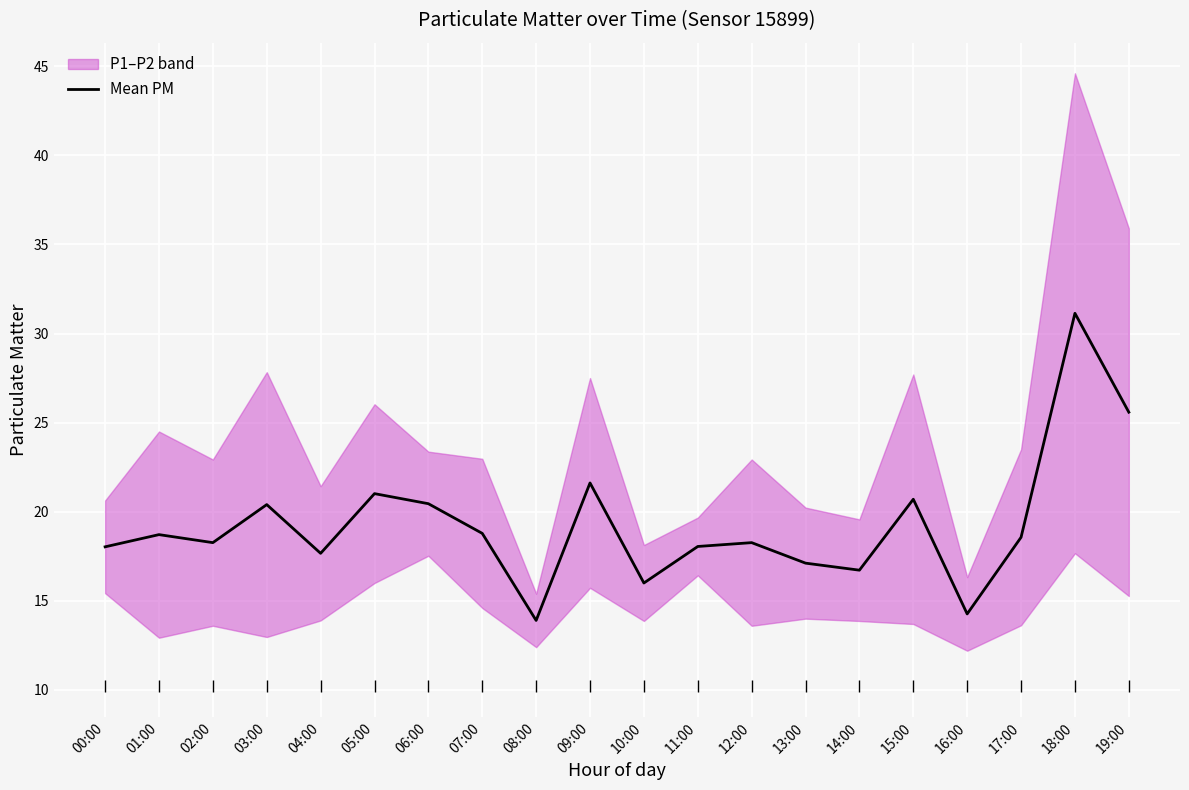

How many points are lower than both their immediate neighbors (excluding endpoints)?

6